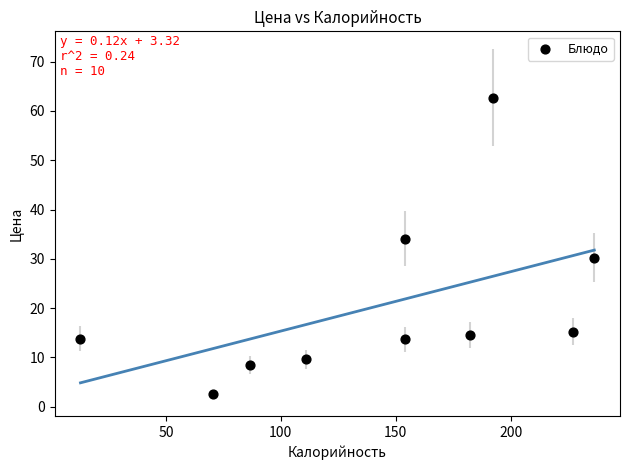

What is the range of Y values (max minus min)?

60.2